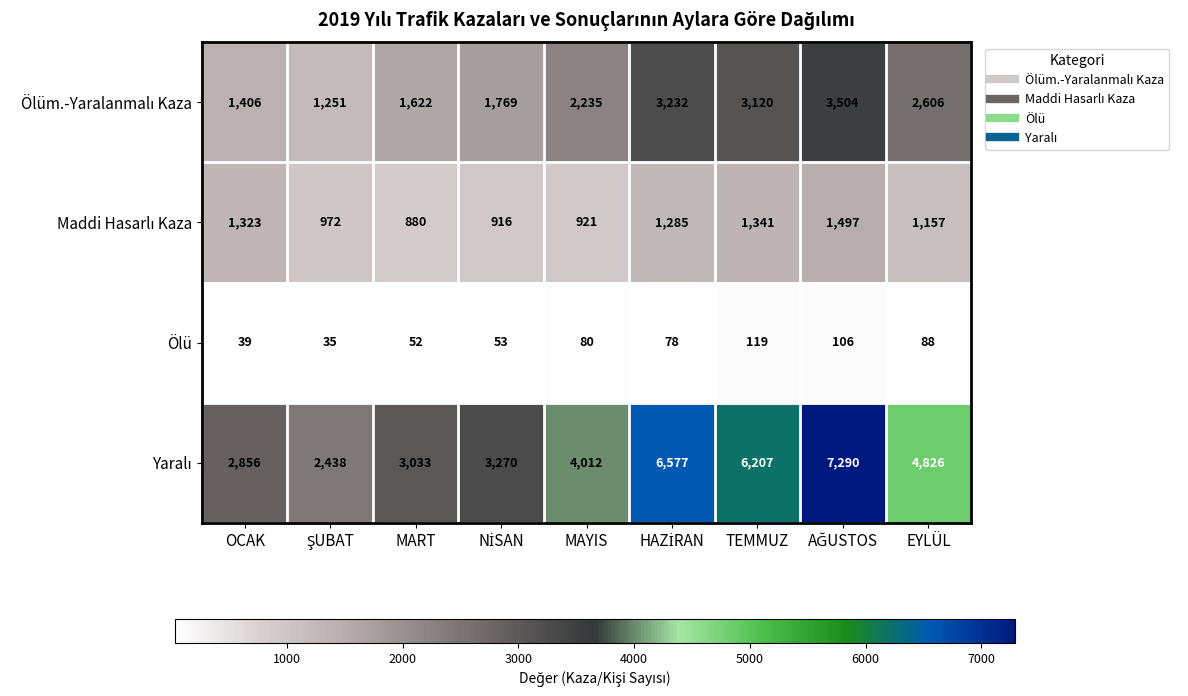

True or false: Ölü has a value of 80 at MAYIS.

True